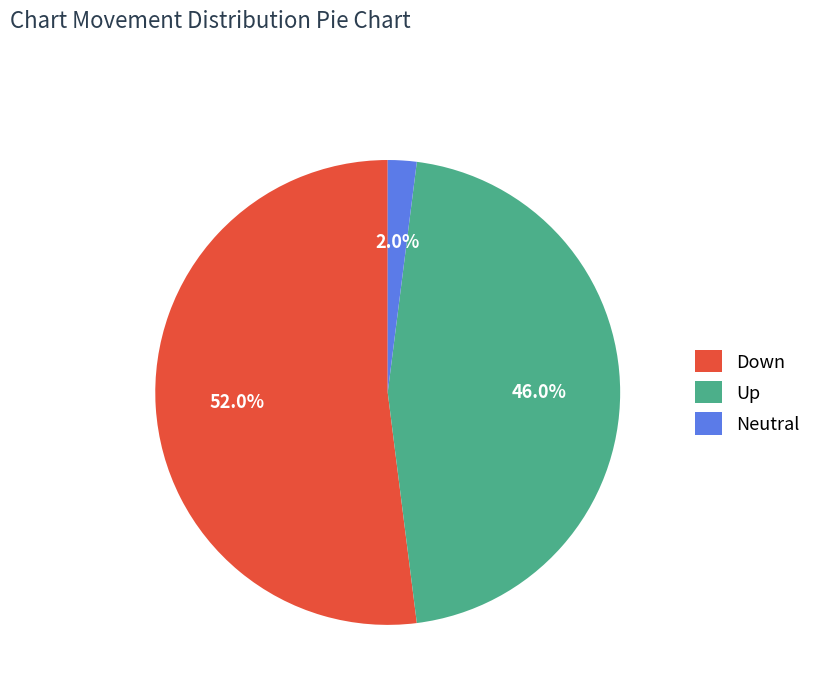

Is there any slice that represents more than half of the pie?

Yes